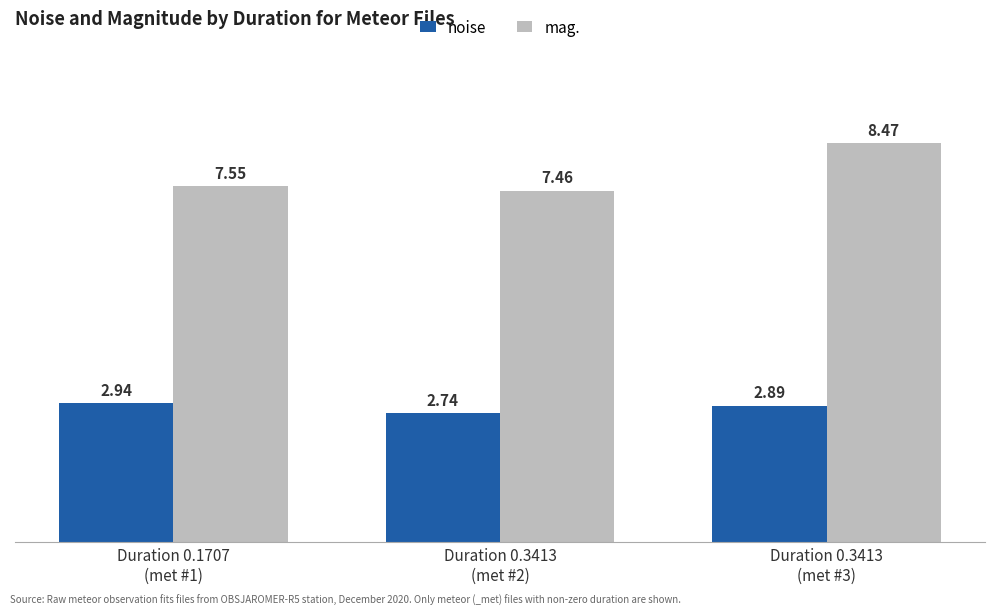

What position from the left is Duration 0.3413
(met #2)?

2